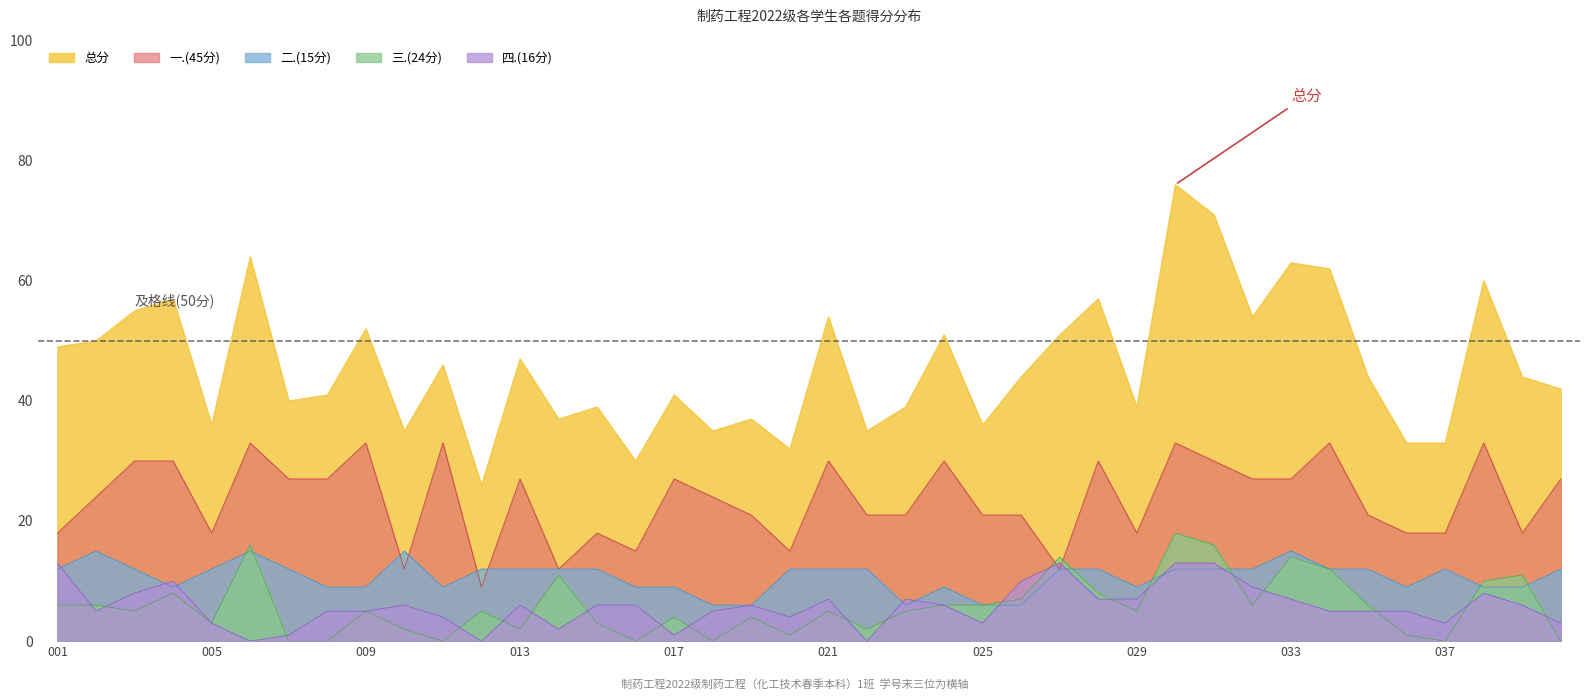

What is the total value across all series at 001?

98